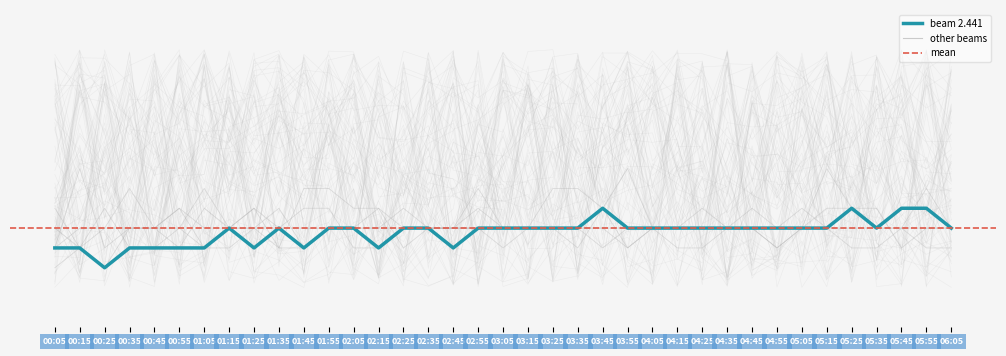

Reading right to left, what are all the values shown in this chart?

2.441: 06:05=0.5	05:55=0.6	05:45=0.6	05:35=0.5	05:25=0.6	05:15=0.5	05:05=0.5	04:55=0.5	04:45=0.5	04:35=0.5	04:25=0.5	04:15=0.5	04:05=0.5	03:55=0.5	03:45=0.6	03:35=0.5	03:25=0.5	03:15=0.5	03:05=0.5	02:55=0.5	02:45=0.4	02:35=0.5	02:25=0.5	02:15=0.4	02:05=0.5	01:55=0.5	01:45=0.4	01:35=0.5	01:25=0.4	01:15=0.5	01:05=0.4	00:55=0.4	00:45=0.4	00:35=0.4	00:25=0.3	00:15=0.4	00:05=0.4
3.327: 06:05=0.5	05:55=0.5	05:45=0.4	05:35=0.6	05:25=0.6	05:15=0.6	05:05=0.5	04:55=0.4	04:45=0.5	04:35=0.5	04:25=0.5	04:15=0.5	04:05=0.5	03:55=0.4	03:45=0.6	03:35=0.7	03:25=0.7	03:15=0.5	03:05=0.5	02:55=0.5	02:45=0.5	02:35=0.5	02:25=0.4	02:15=0.6	02:05=0.5	01:55=0.5	01:45=0.4	01:35=0.6	01:25=0.5	01:15=0.5	01:05=0.5	00:55=0.6	00:45=0.5	00:35=0.5	00:25=0.4	00:15=0.8	00:05=0.4
3.623: 06:05=0.5	05:55=0.6	05:45=0.6	05:35=0.5	05:25=0.6	05:15=0.8	05:05=0.5	04:55=0.5	04:45=0.6	04:35=0.5	04:25=0.5	04:15=0.5	04:05=0.5	03:55=0.8	03:45=0.6	03:35=0.4	03:25=0.5	03:15=0.5	03:05=0.5	02:55=0.7	02:45=0.5	02:35=0.5	02:25=0.5	02:15=0.6	02:05=0.6	01:55=0.7	01:45=0.7	01:35=0.4	01:25=0.6	01:15=0.5	01:05=0.6	00:55=0.4	00:45=0.5	00:35=0.7	00:25=0.5	00:15=0.5	00:05=0.4
2.884: 06:05=0.5	05:55=0.5	05:45=0.5	05:35=0.5	05:25=0.5	05:15=0.5	05:05=0.5	04:55=0.4	04:45=0.5	04:35=0.5	04:25=0.5	04:15=0.5	04:05=0.5	03:55=0.4	03:45=0.5	03:35=0.5	03:25=0.5	03:15=0.5	03:05=0.5	02:55=0.5	02:45=0.5	02:35=0.5	02:25=0.5	02:15=0.5	02:05=0.5	01:55=0.5	01:45=0.4	01:35=0.4	01:25=0.5	01:15=0.5	01:05=0.4	00:55=0.5	00:45=0.5	00:35=0.5	00:25=0.3	00:15=0.4	00:05=0.3
3.179: 06:05=0.5	05:55=0.7	05:45=0.5	05:35=0.5	05:25=0.6	05:15=0.5	05:05=0.6	04:55=0.5	04:45=0.5	04:35=0.5	04:25=0.6	04:15=0.5	04:05=0.5	03:55=0.5	03:45=0.5	03:35=0.5	03:25=0.5	03:15=0.5	03:05=0.5	02:55=0.6	02:45=0.5	02:35=0.5	02:25=0.6	02:15=0.5	02:05=0.5	01:55=0.5	01:45=0.5	01:35=0.5	01:25=0.5	01:15=0.4	01:05=0.4	00:55=0.6	00:45=0.5	00:35=0.5	00:25=0.5	00:15=0.4	00:05=0.5
1.998: 06:05=0.4	05:55=0.4	05:45=0.5	05:35=0.4	05:25=0.4	05:15=0.5	05:05=0.5	04:55=0.5	04:45=0.5	04:35=0.5	04:25=0.4	04:15=0.4	04:05=0.5	03:55=0.5	03:45=0.4	03:35=0.5	03:25=0.5	03:15=0.5	03:05=0.4	02:55=0.5	02:45=0.5	02:35=0.5	02:25=0.5	02:15=0.4	02:05=0.4	01:55=0.6	01:45=0.6	01:35=0.5	01:25=0.6	01:15=0.5	01:05=0.7	00:55=0.5	00:45=0.4	00:35=0.4	00:25=0.6	00:15=0.4	00:05=0.6